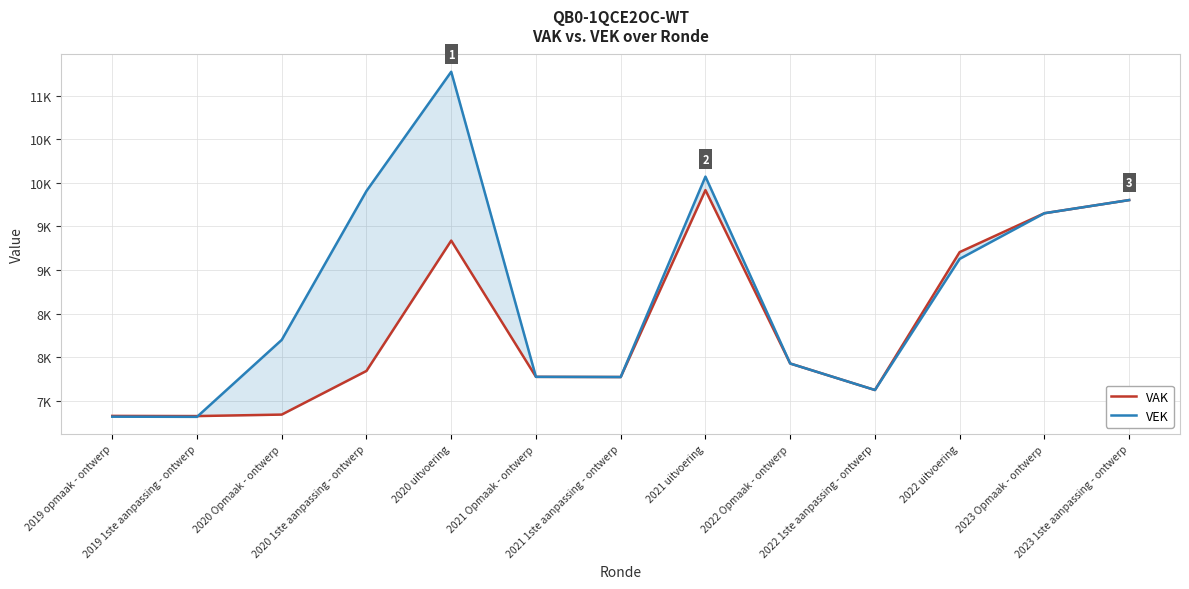

At which category does the chart reach its peak across all series?

2020 uitvoering